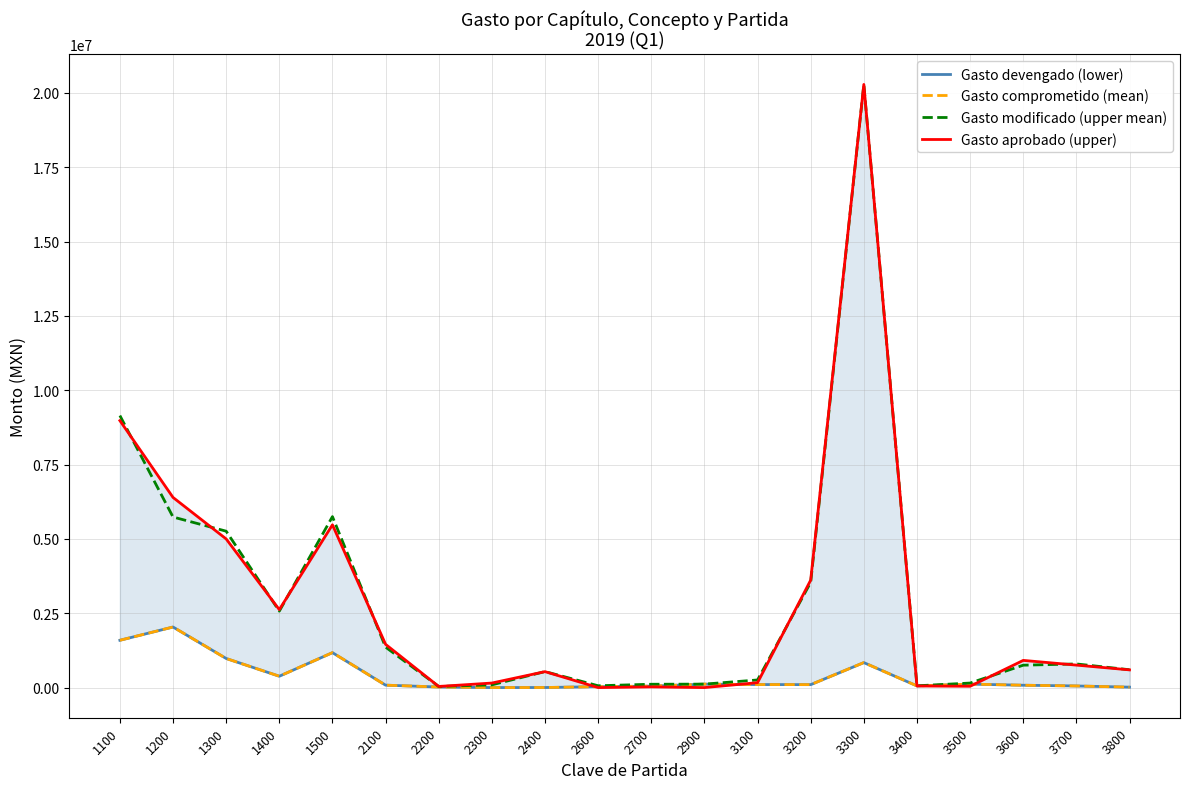

What is the difference between the second highest and minimum values in the Gasto aprobado (upper) series?

8978398